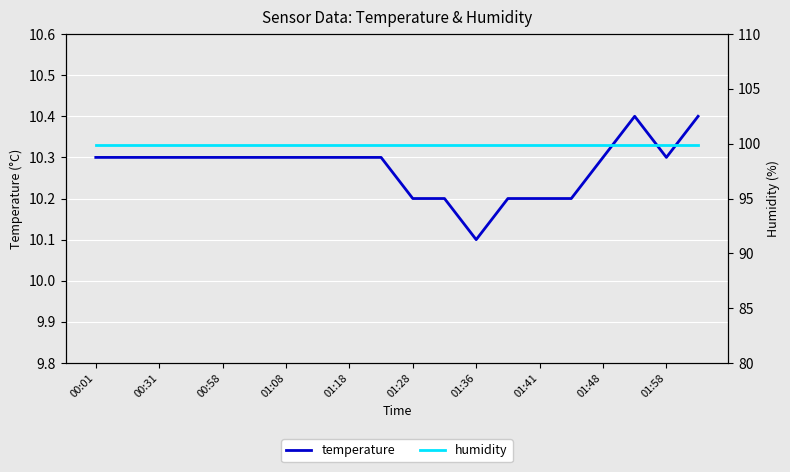

Is it true that temperature equals 17.0 at 01:58?

False